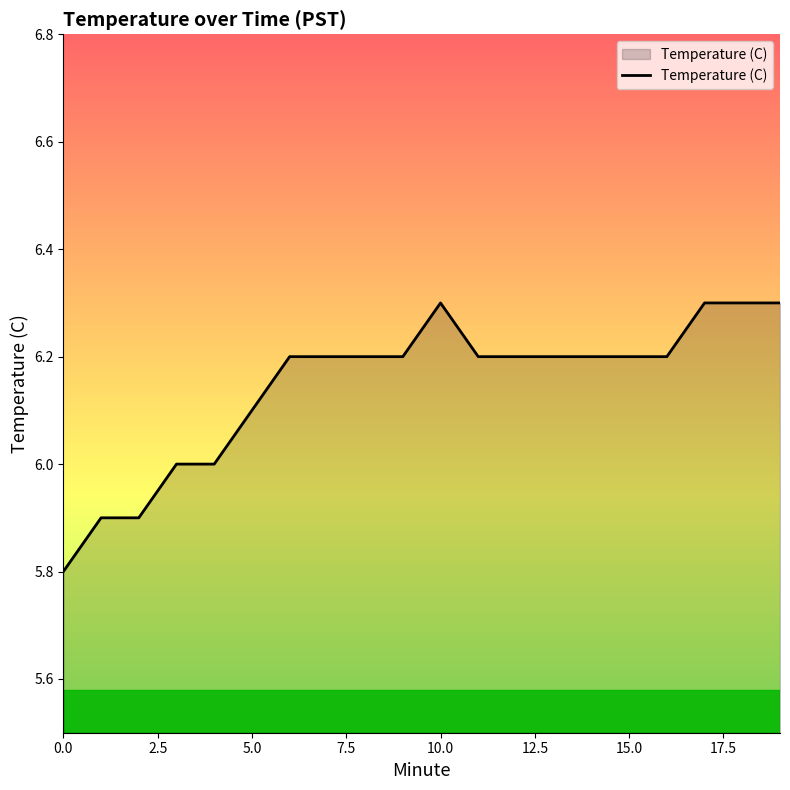

What is the maximum value shown in the chart?

6.3